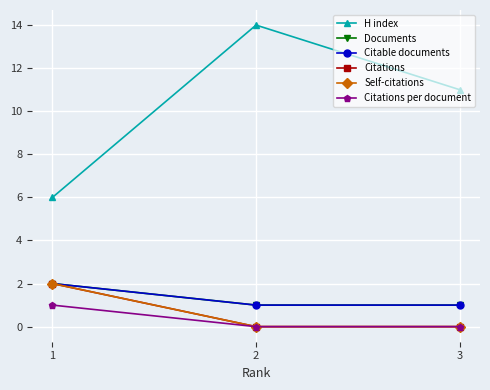

Reading right to left, list all the values displayed in this chart.

H index: 3=11	2=14	1=6
Documents: 3=1	2=1	1=2
Citable documents: 3=1	2=1	1=2
Citations: 3=0	2=0	1=2
Self-citations: 3=0	2=0	1=2
Citations per document: 3=0	2=0	1=1